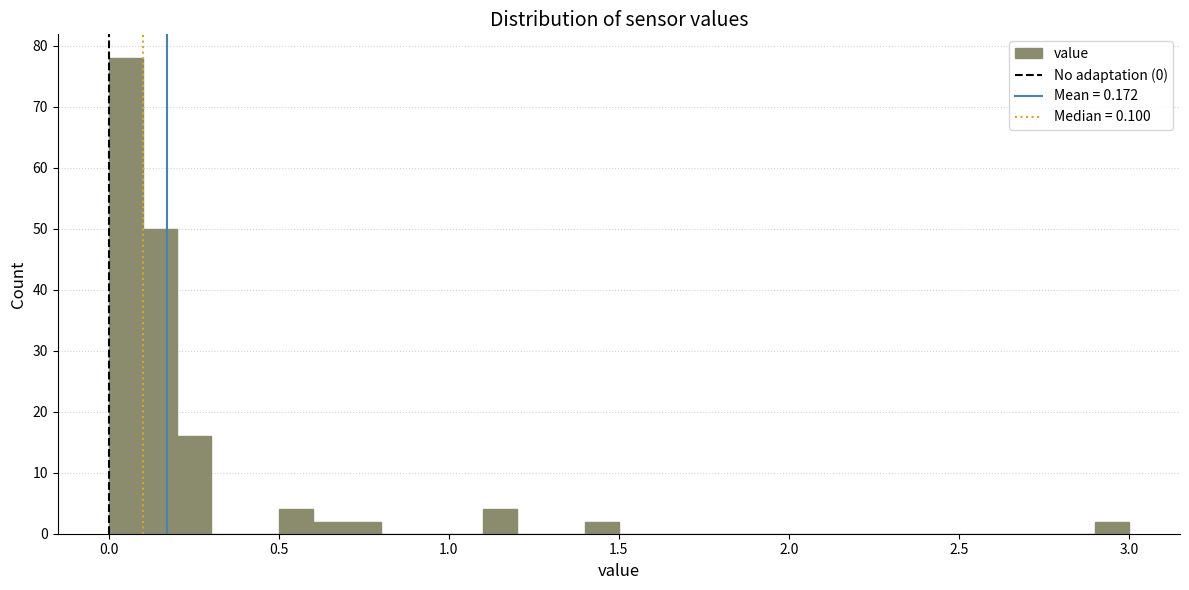

Read against the x-axis, roughly where is the centre of the tallest bar?

0.05